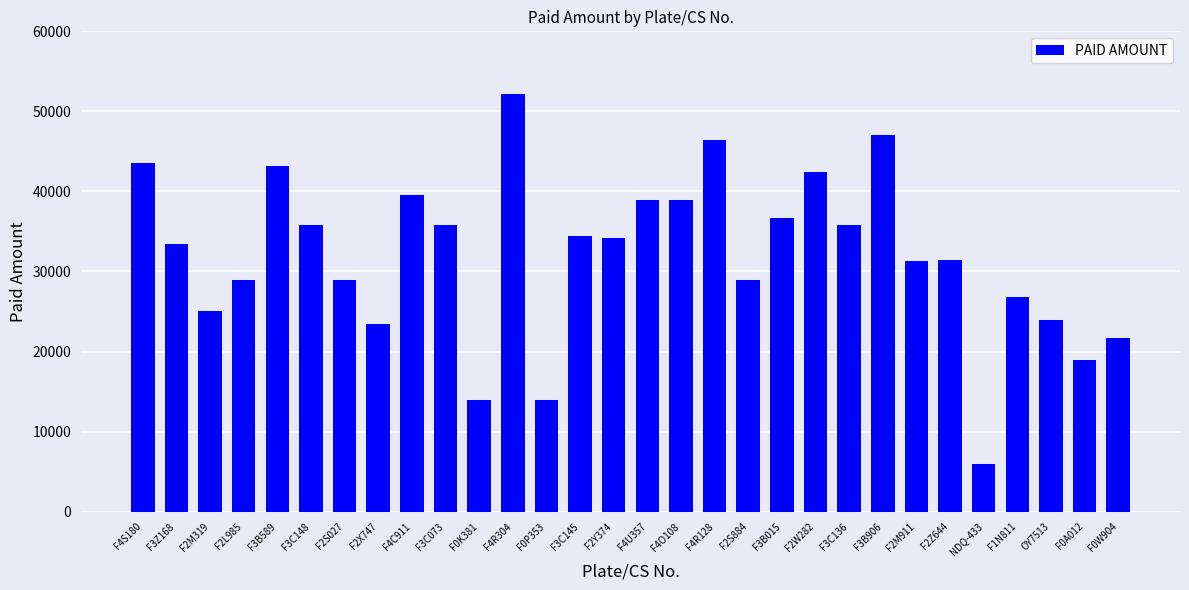

What is the greatest value displayed?

52137.3